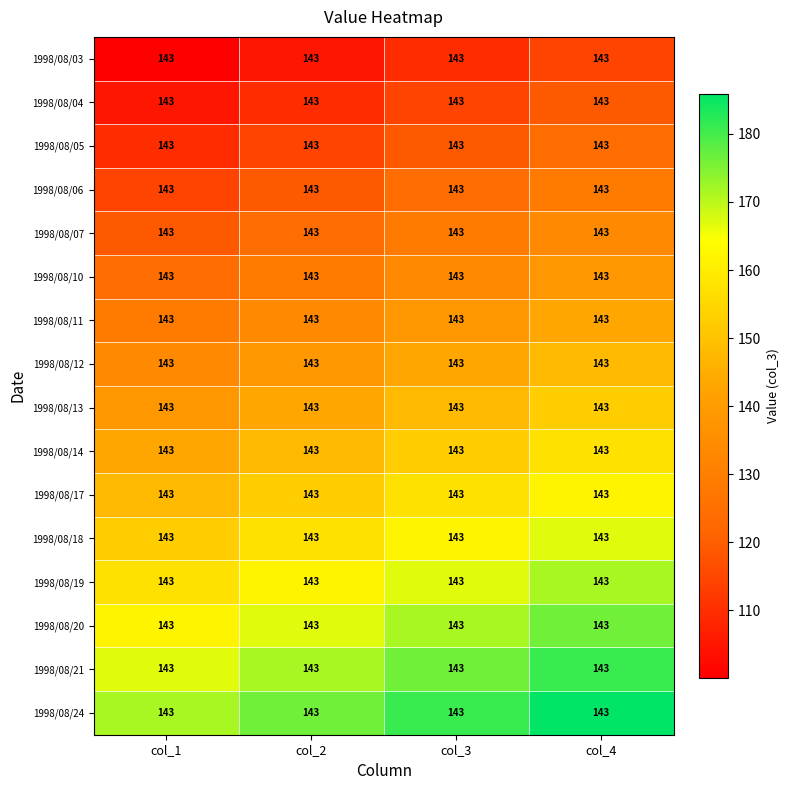

What is the smallest value displayed?

100.1